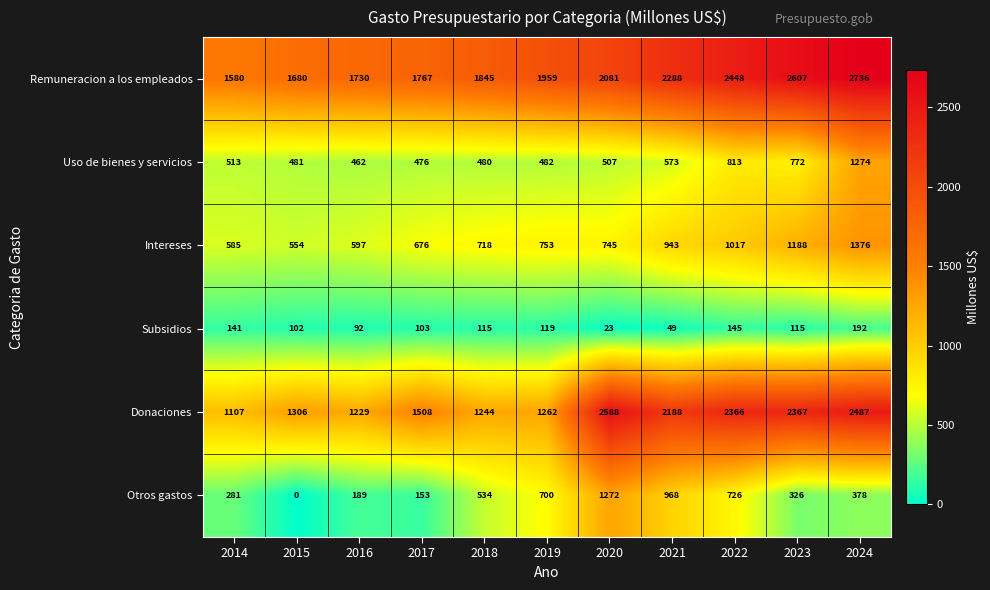

At how many categories does at least one series exceed 2225?

5